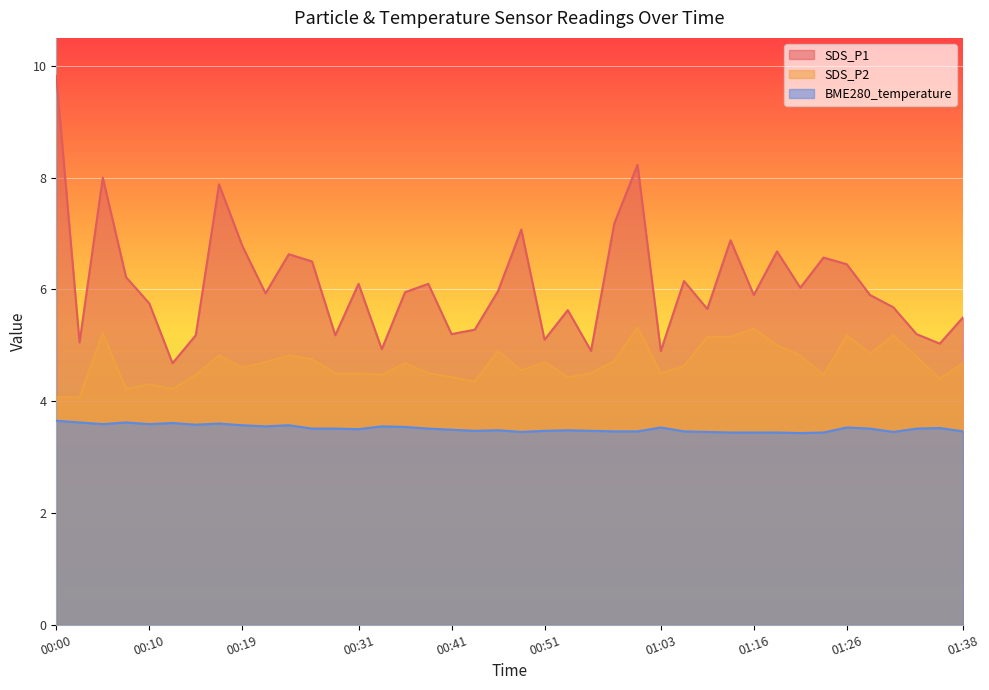

At which label does BME280_temperature reach its peak?

00:00